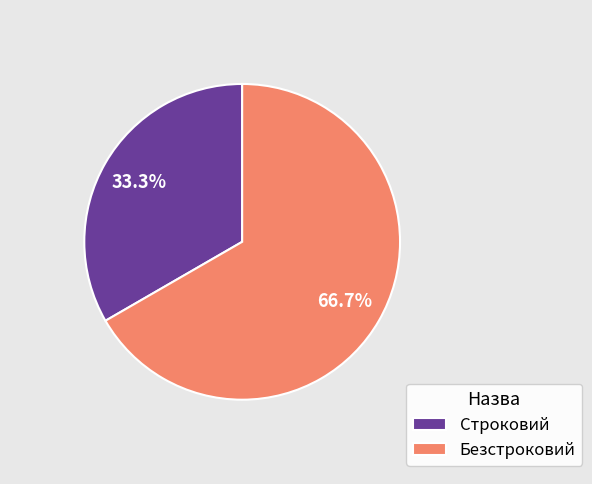

What percentage is the Строковий slice, to the nearest percent?

33%